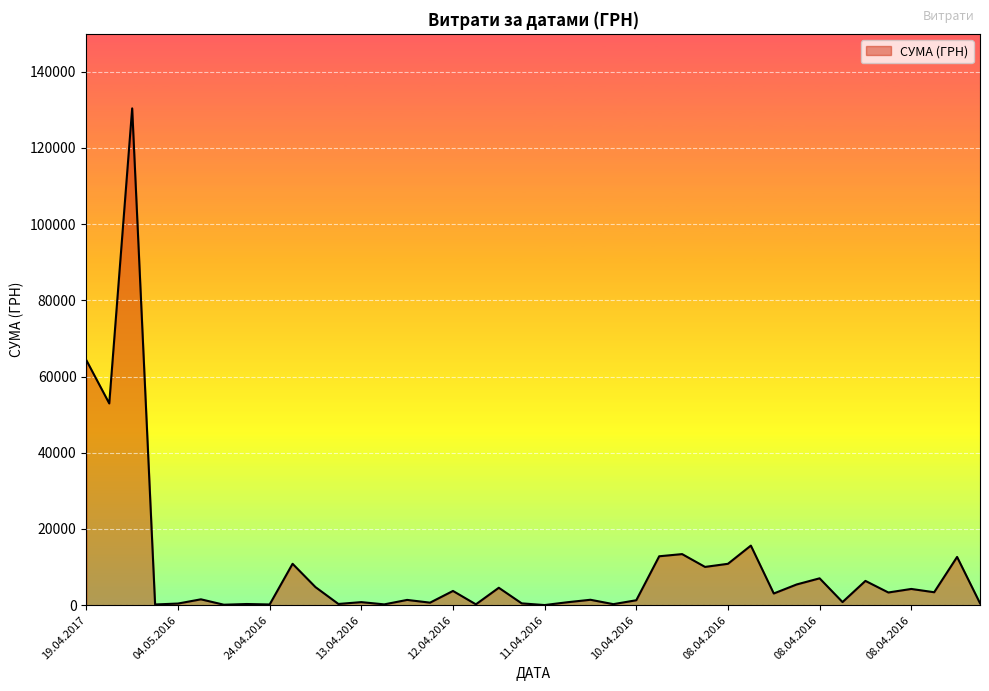

Does the chart display data point markers on the line(s)?

No